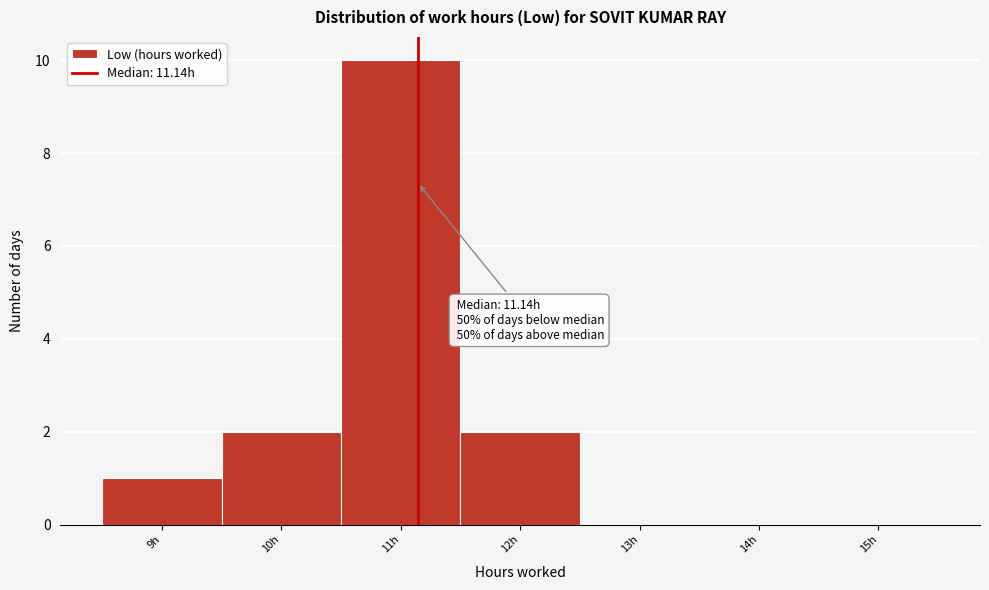

Which range on the x-axis has the tallest bar?

10.5 to 11.5